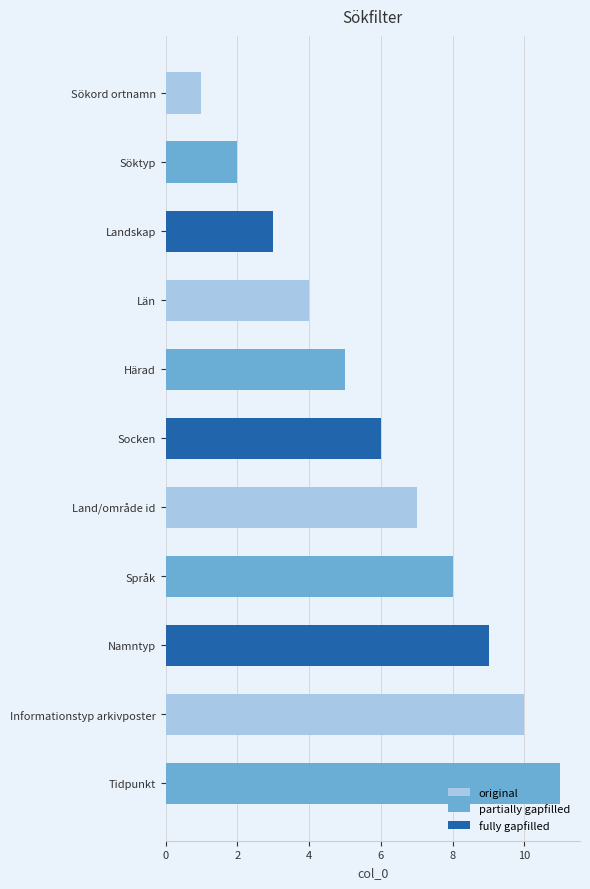

What is the sum of all values?

66